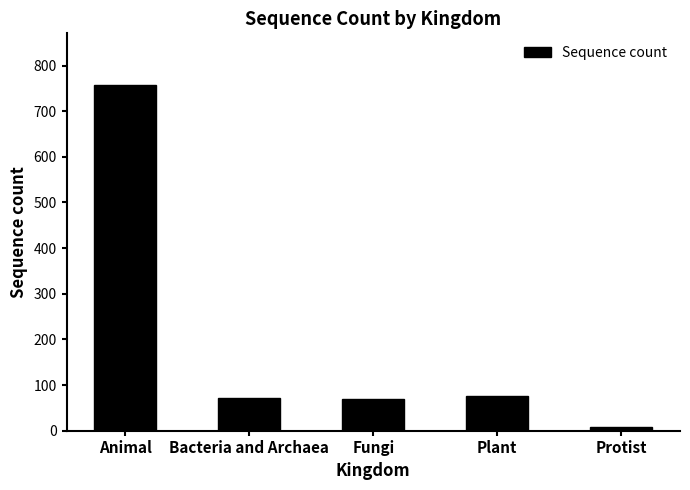

The value at Fungi is 34. True or false?

False